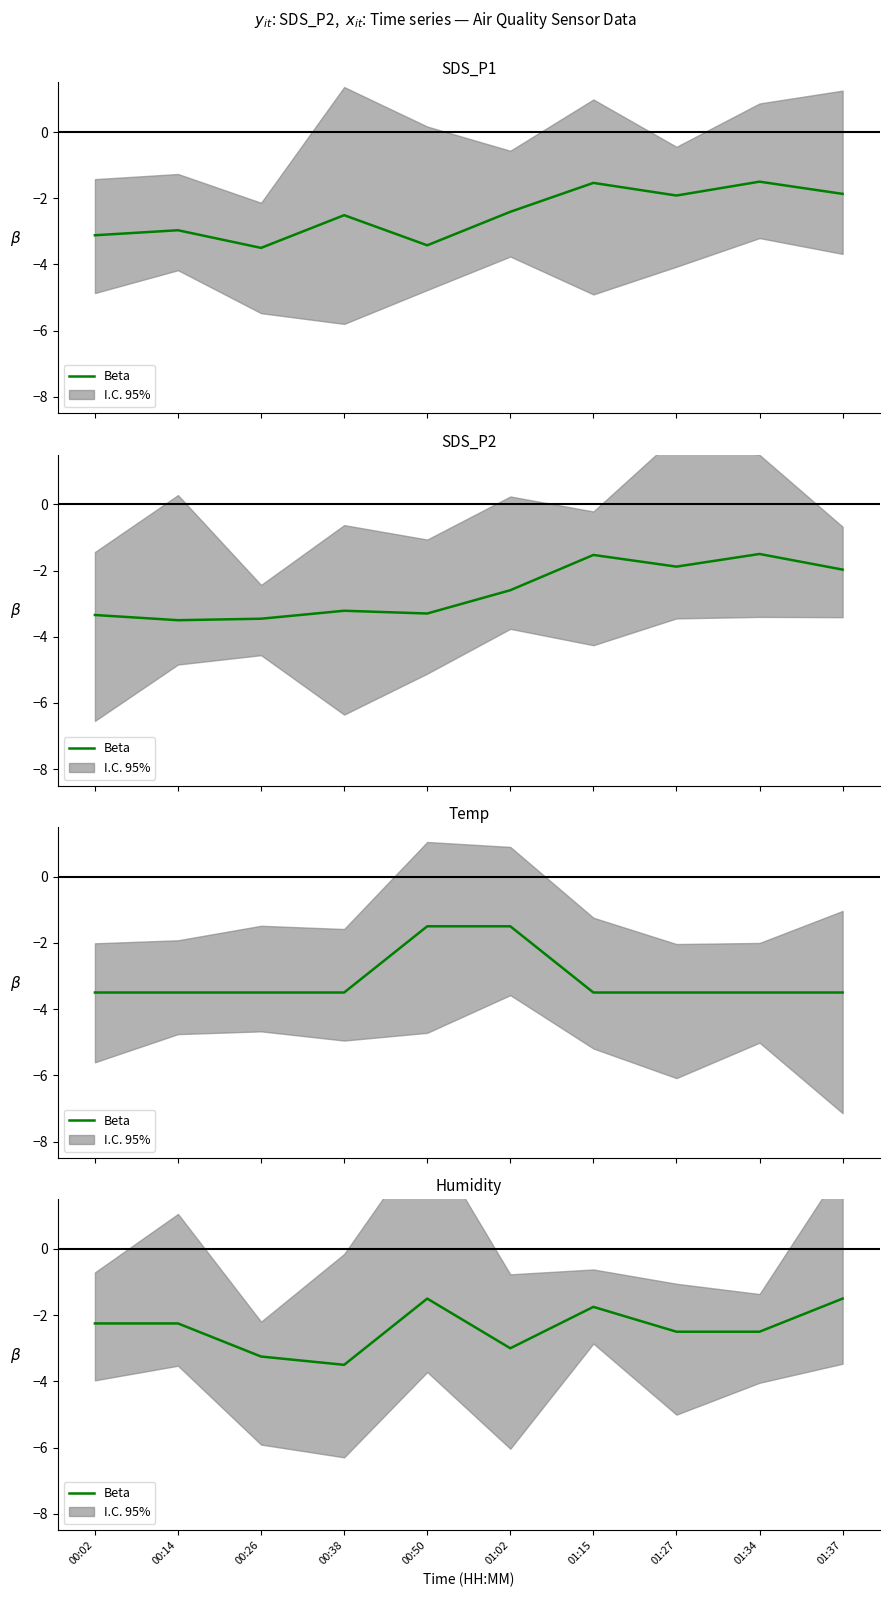

Reading right to left, extract all data points from this chart.

-1.5	-2.5	-2.5	-1.8	-3.0	-1.5	-3.5	-3.2	-2.3	-2.3